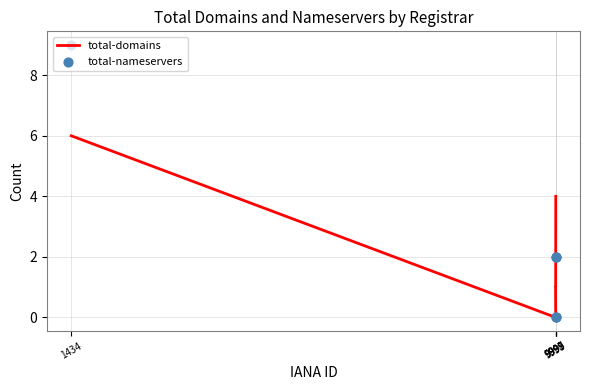

At how many categories does at least one series exceed 6?

1